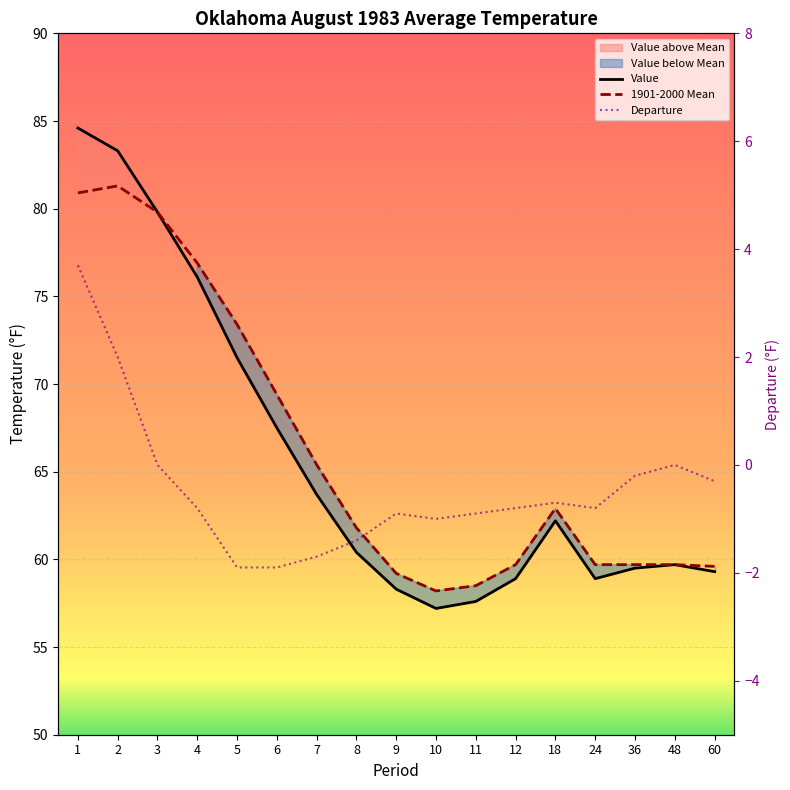

At which label does Departure first exceed 0?

1